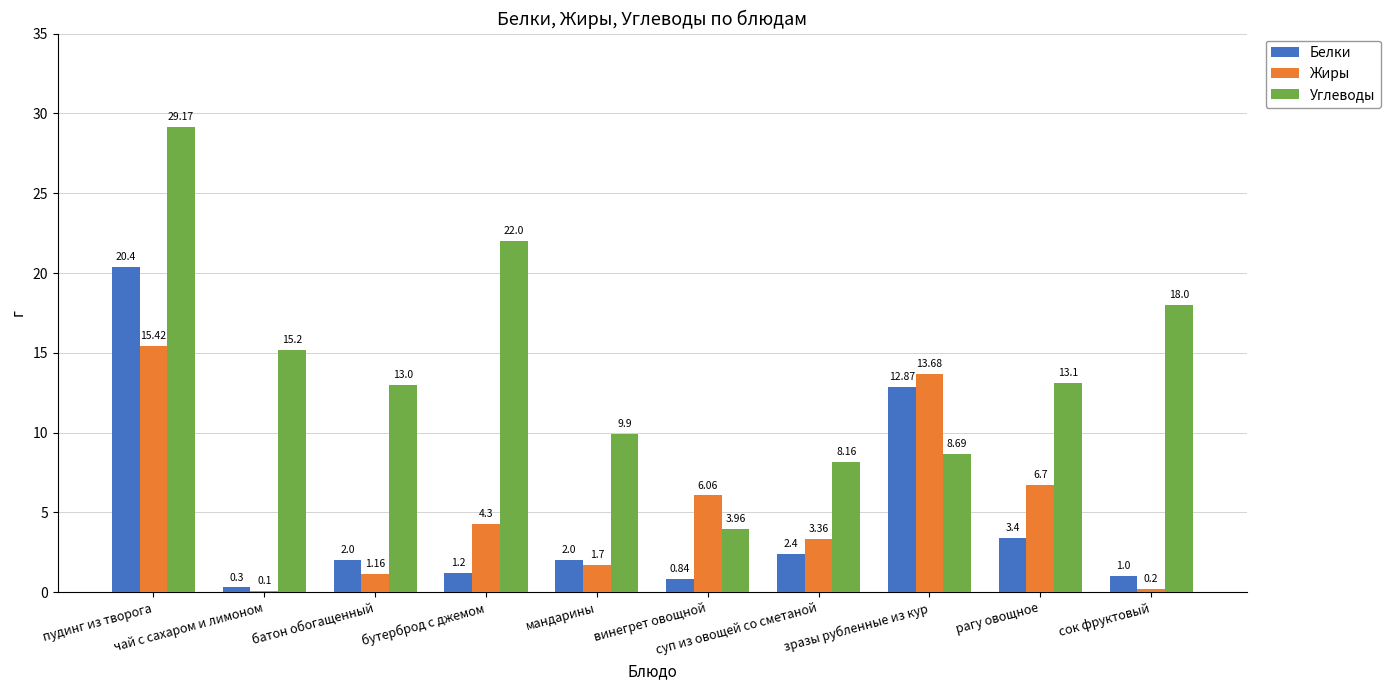

What are all the series names shown in the legend?

Белки, Жиры, Углеводы